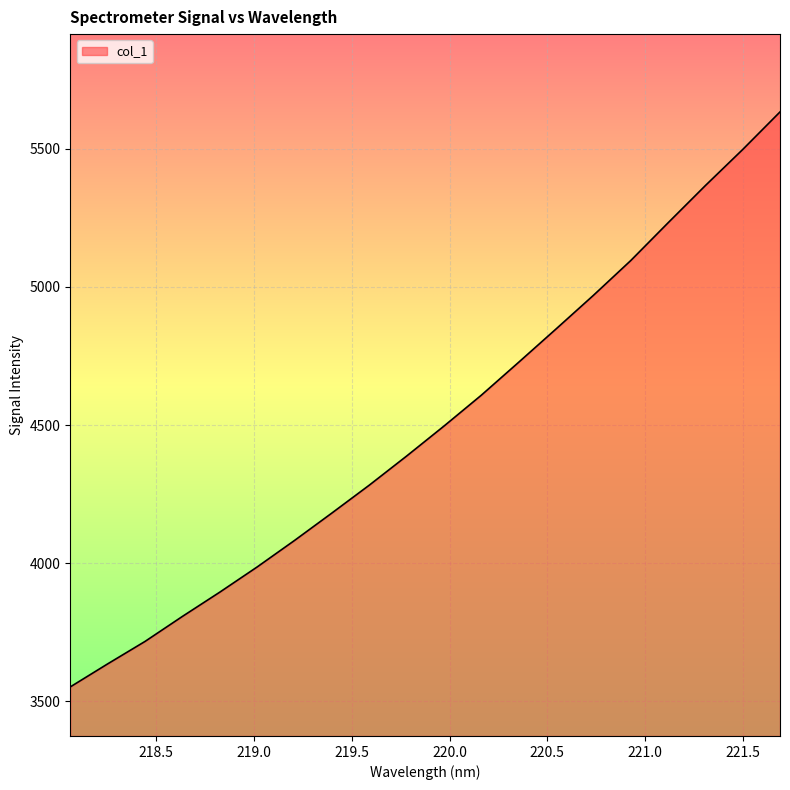

Does the chart have visible grid lines?

Yes